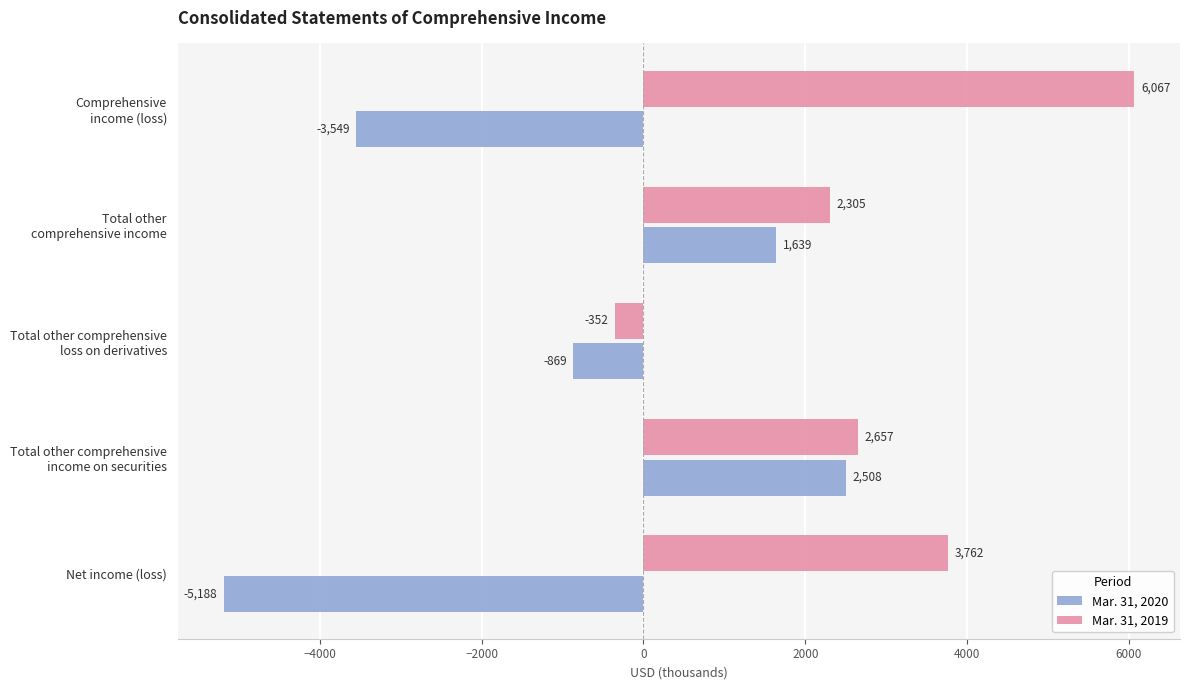

How many Mar. 31, 2020 values are between -3549 and 1639?

3